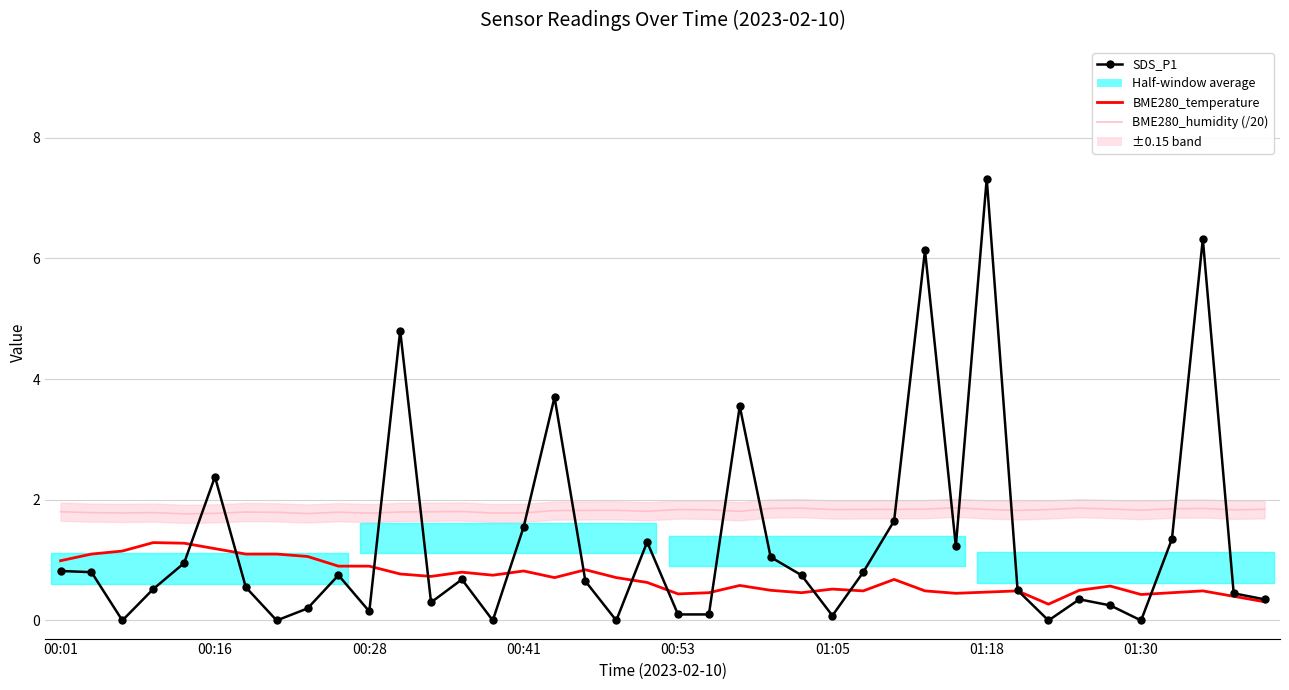

True or false: BME280_humidity (/20) and BME280_temperature cross at least once.

False